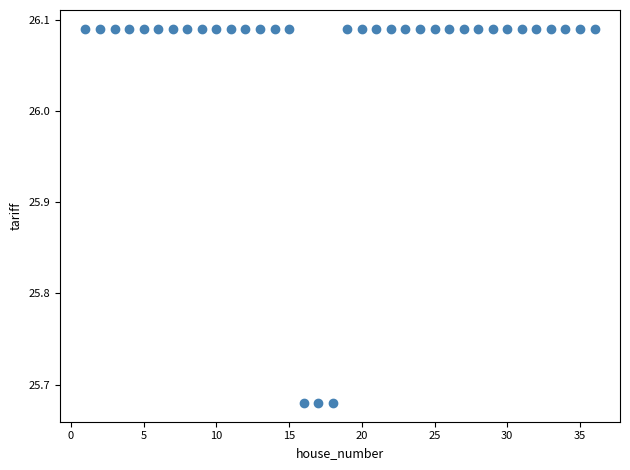

What is the range of X values (max minus min)?

35.0